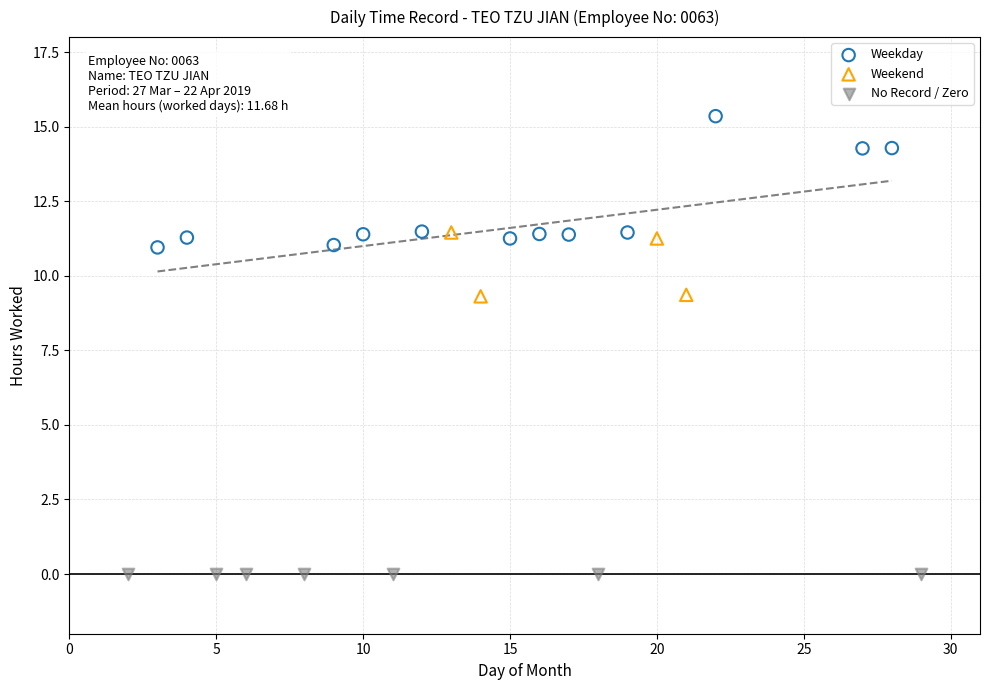

Which series contains the lowest Y value?

No Record / Zero